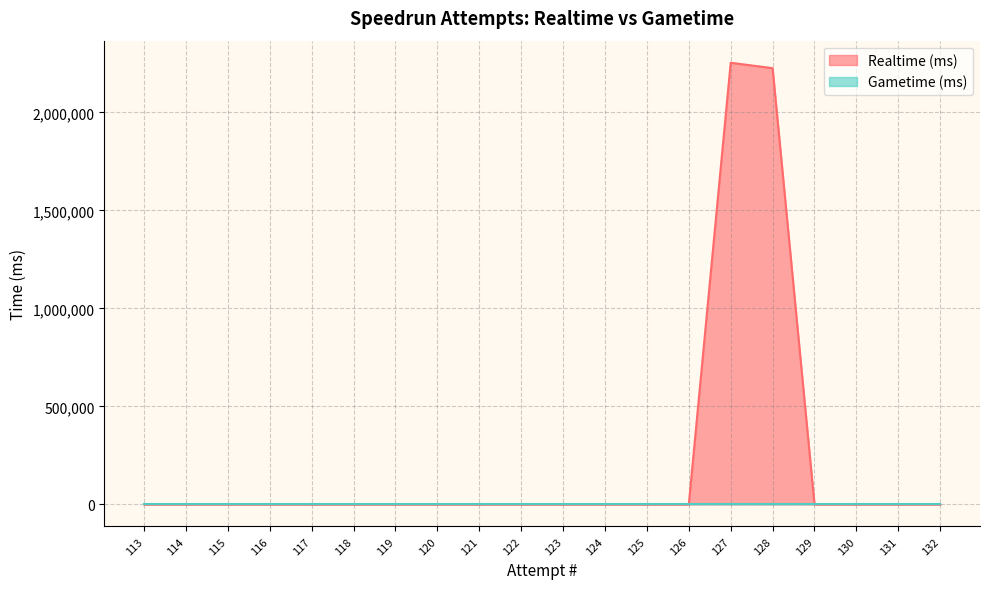

The chart shows a value of 1472698 at 121. True or false?

False